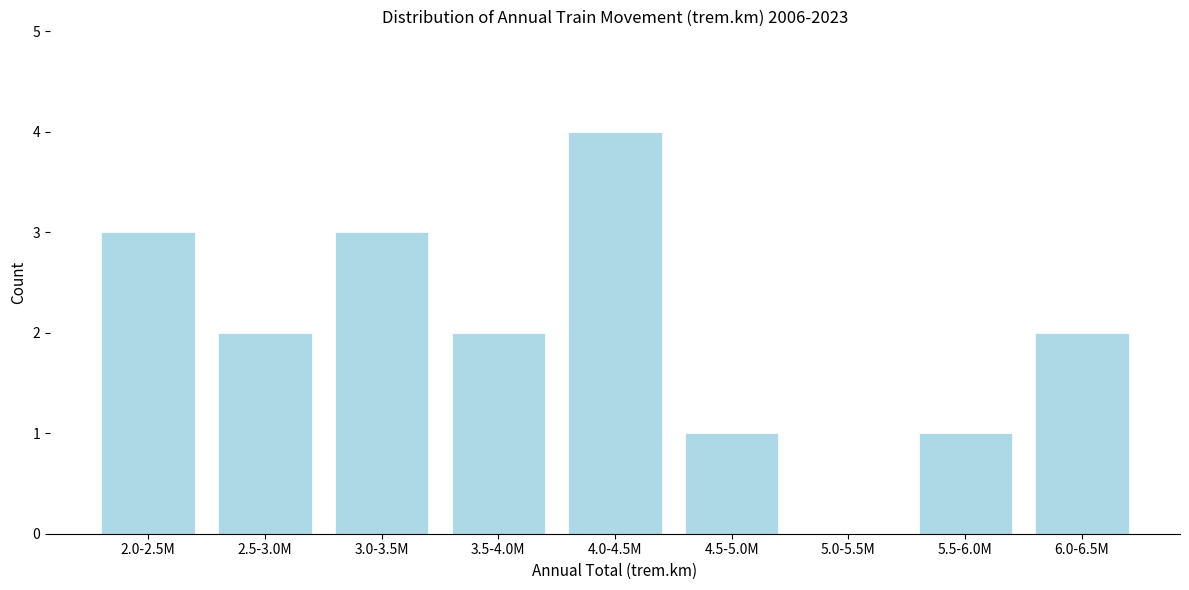

Reading left to right, what are all the values shown in this chart?

2.0-2.5M=3	2.5-3.0M=2	3.0-3.5M=3	3.5-4.0M=2	4.0-4.5M=4	4.5-5.0M=1	5.0-5.5M=0	5.5-6.0M=1	6.0-6.5M=2